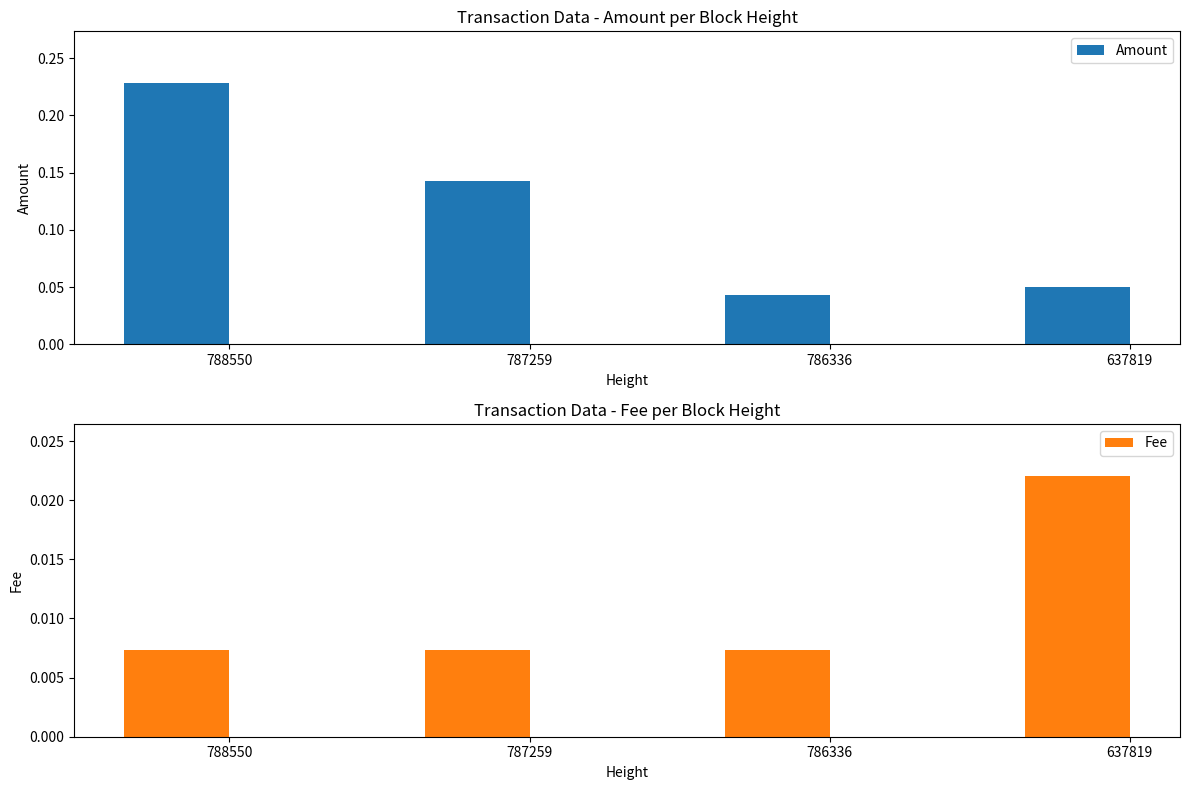

List the series in order of their peak value, highest first.

Amount, Fee